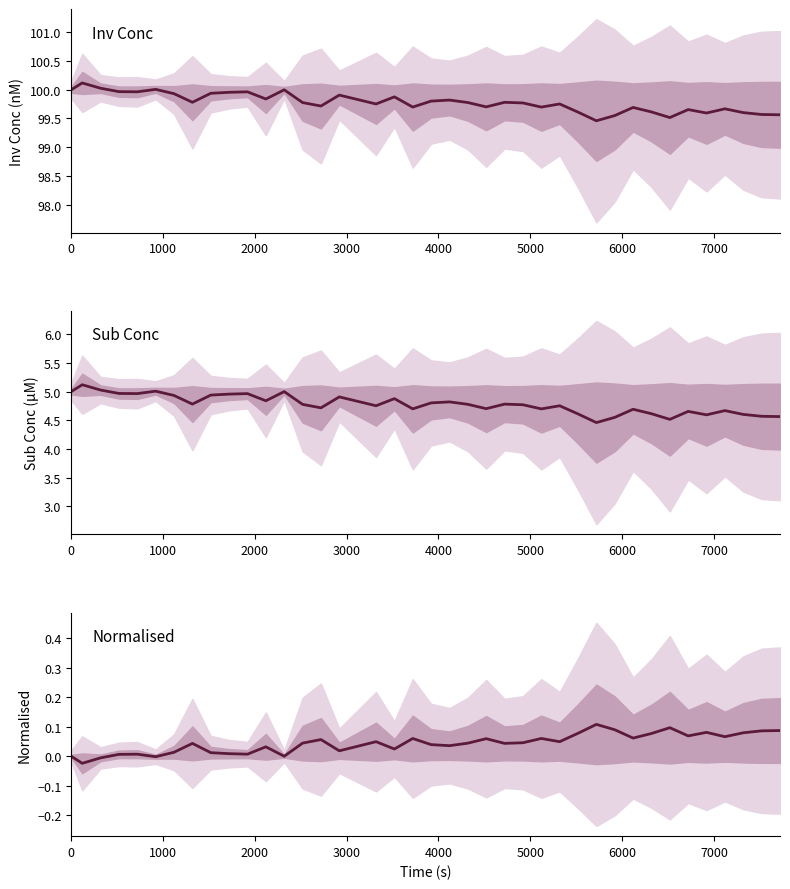

True or false: Inv Conc has a value of 35.7 at 30.

False